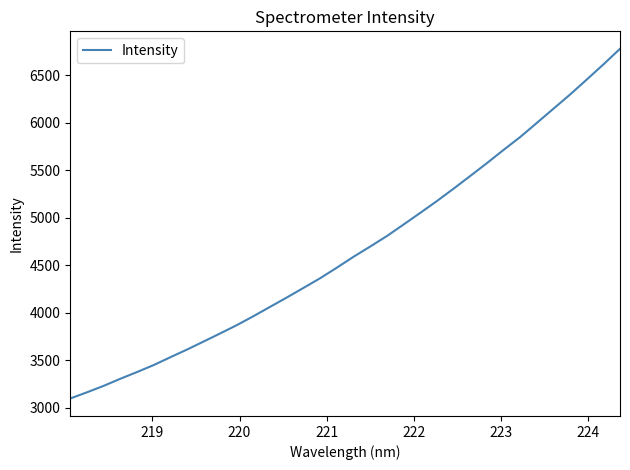

What is the greatest value displayed?

6778.1